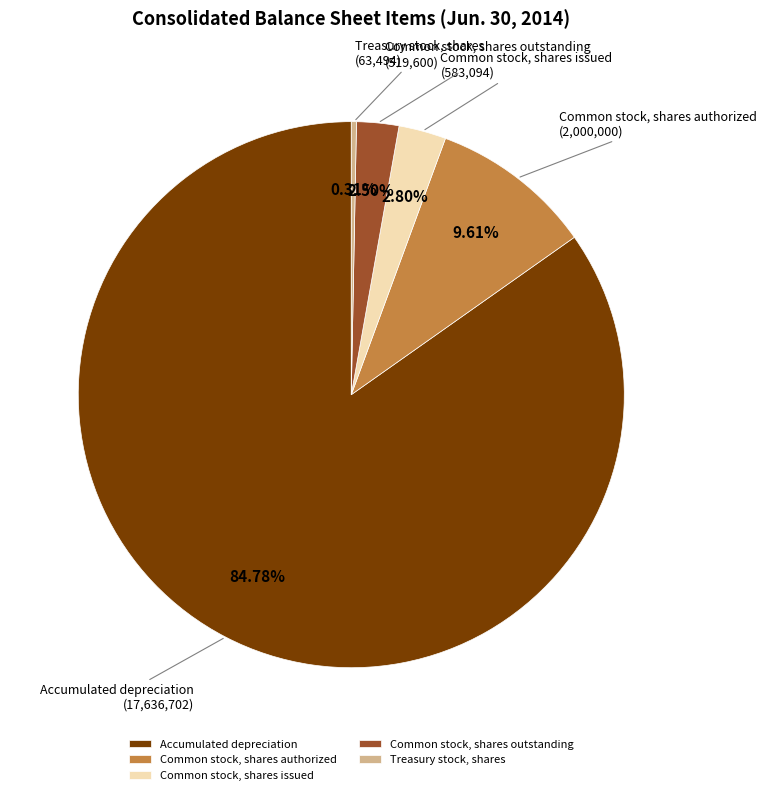

What percentage is the Common stock, shares issued slice, to the nearest percent?

3%